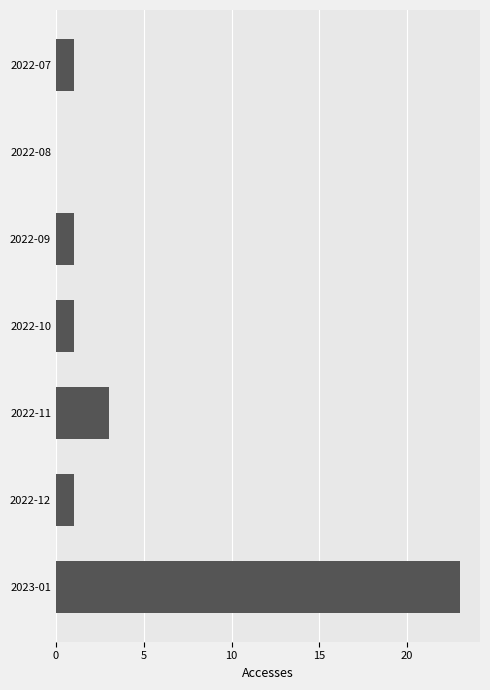

Are the bars horizontal?

Yes